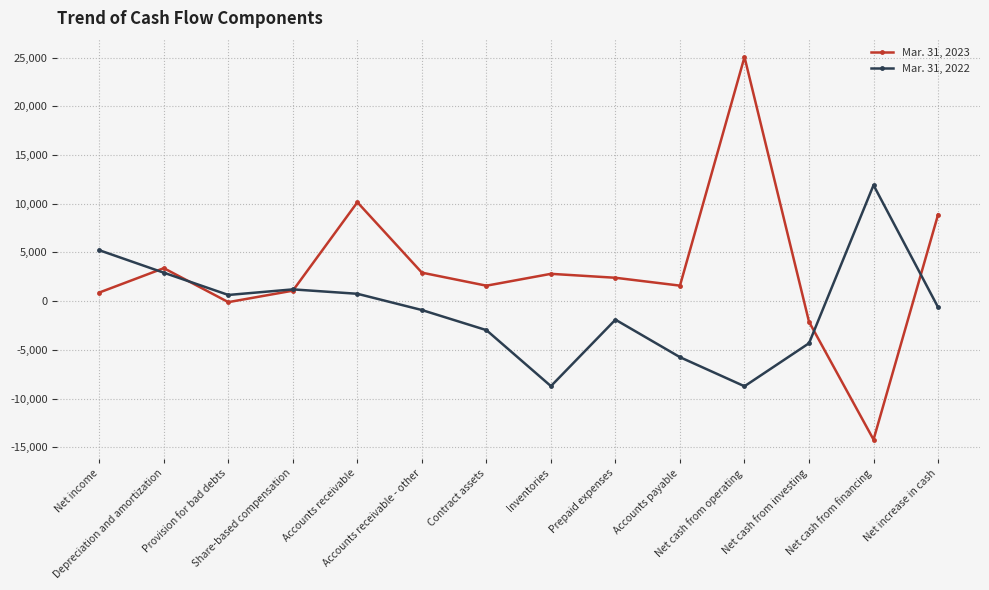

At which label is Mar. 31, 2022 closest to 1589?

Share-based compensation